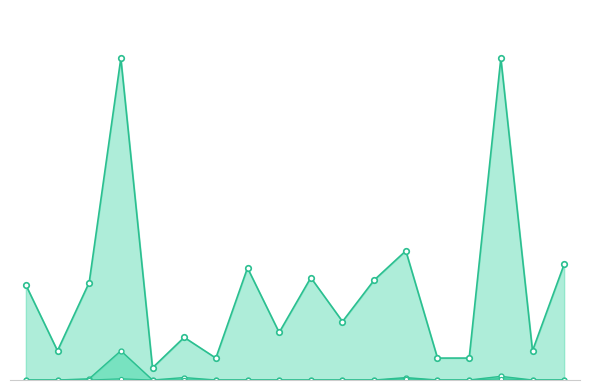

The value of 著作合計_line at 0 is 0. True or false?

True